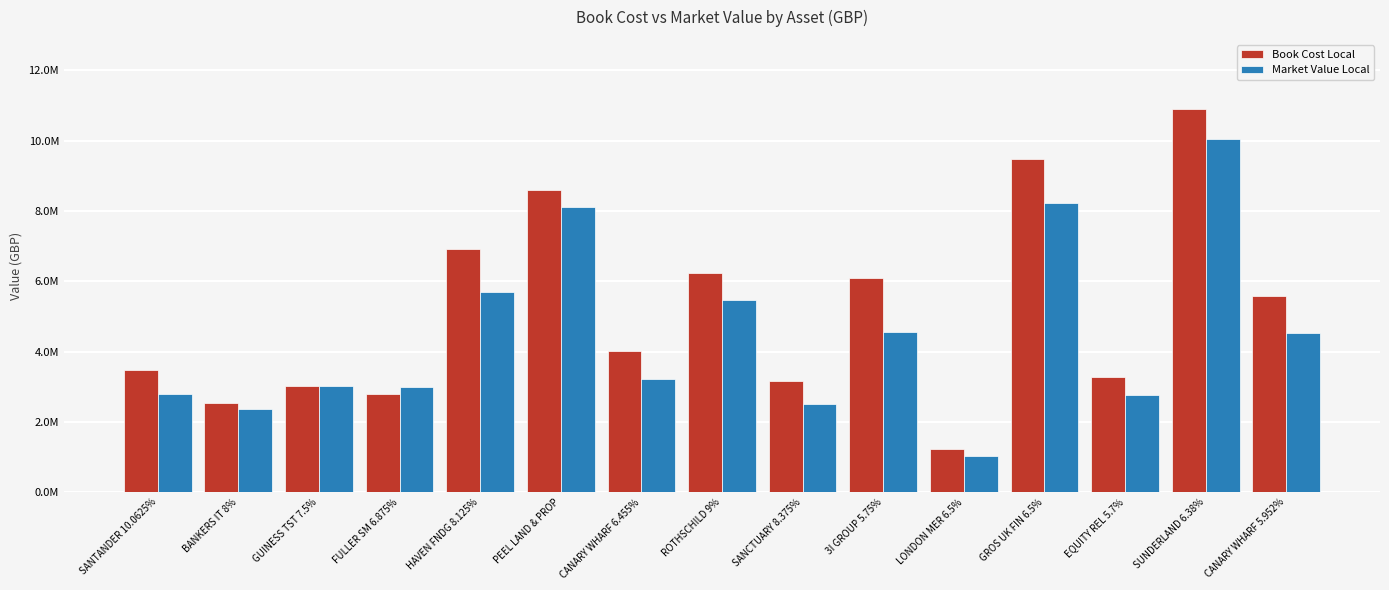

Are the bars grouped side by side (vs. stacked)?

Yes